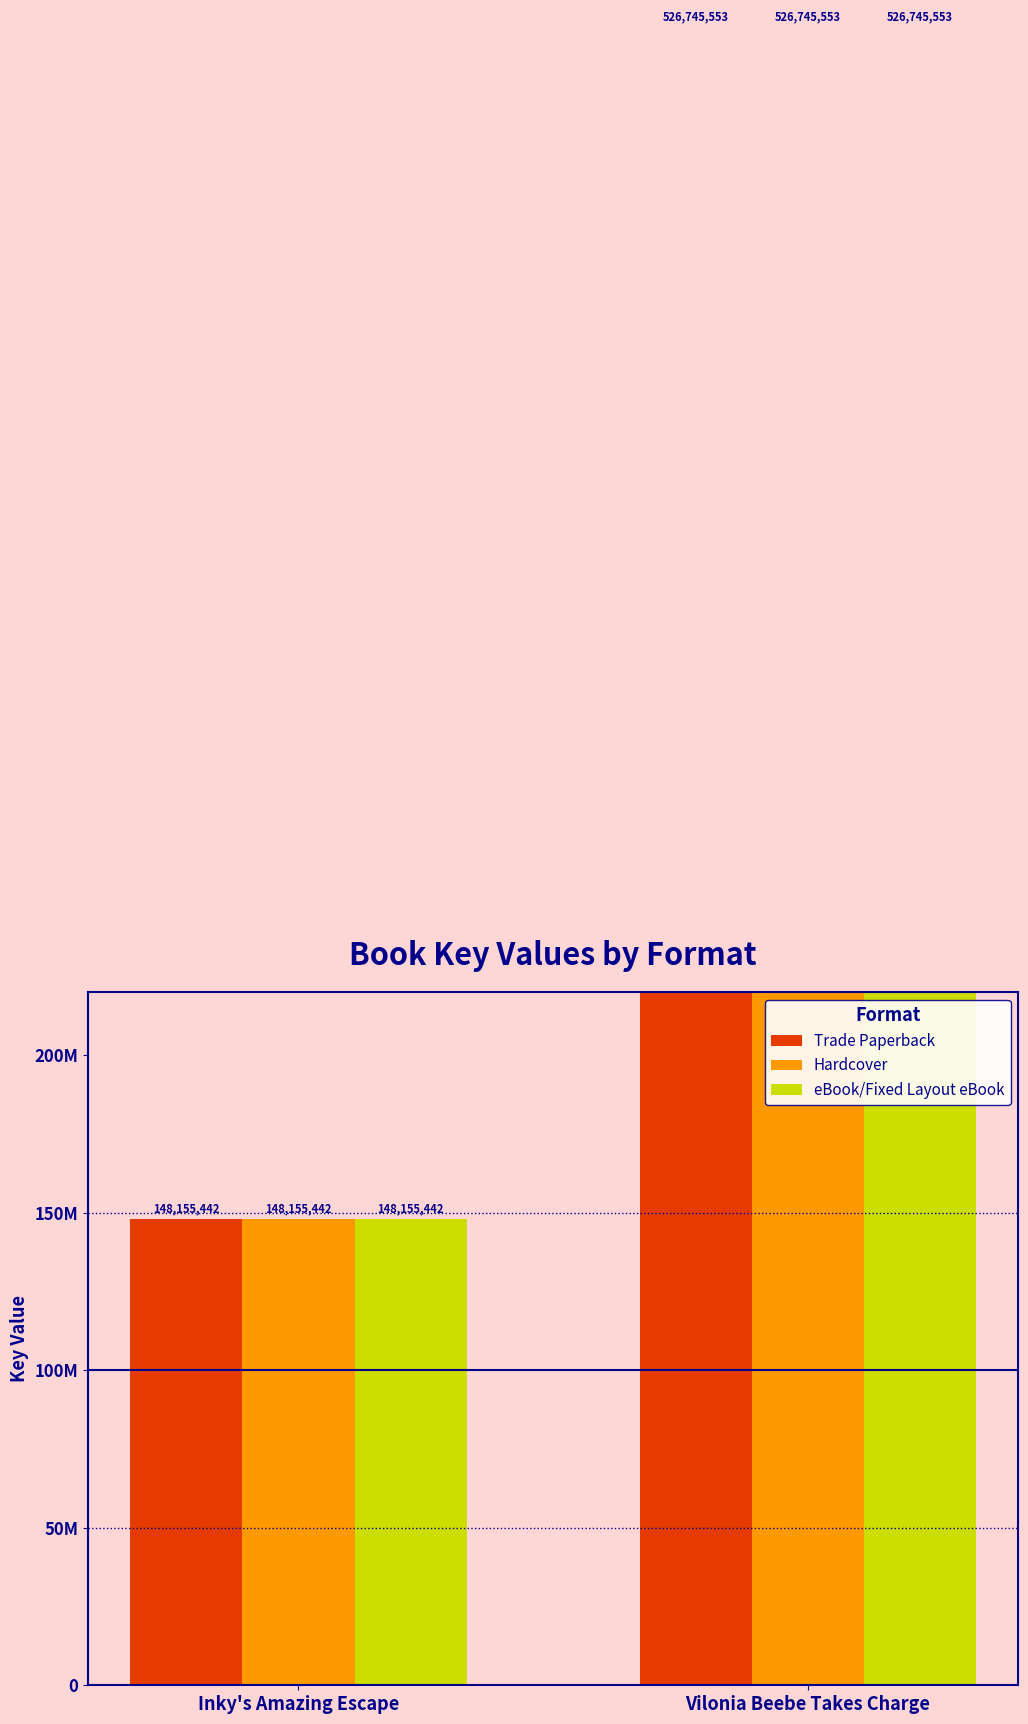

What is the total value across all series at Vilonia Beebe Takes Charge?

1580236659